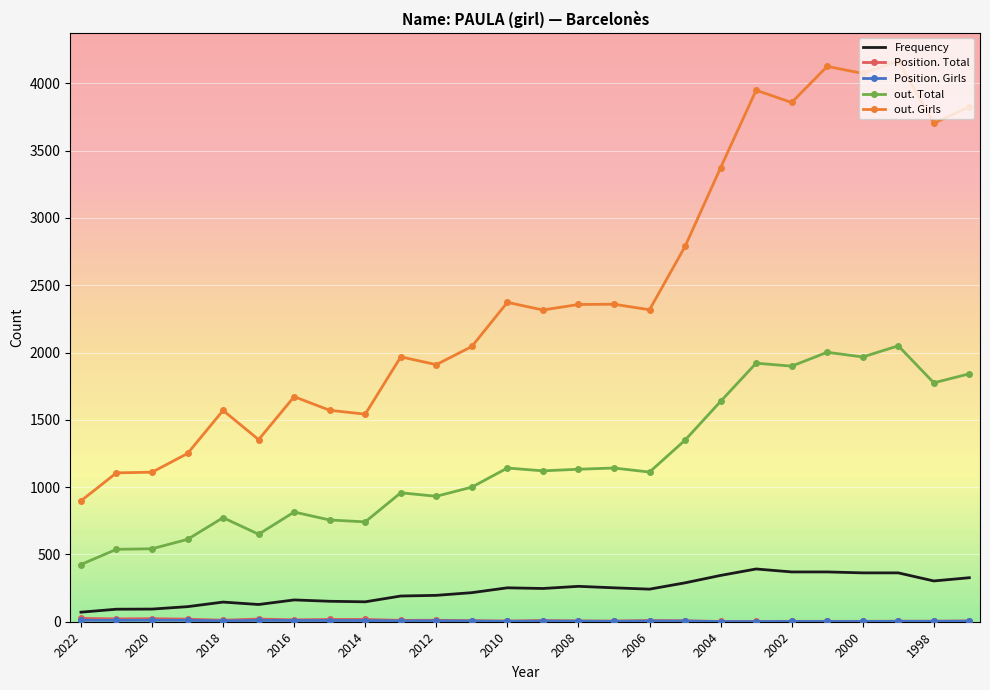

What is the greatest value displayed?

4167